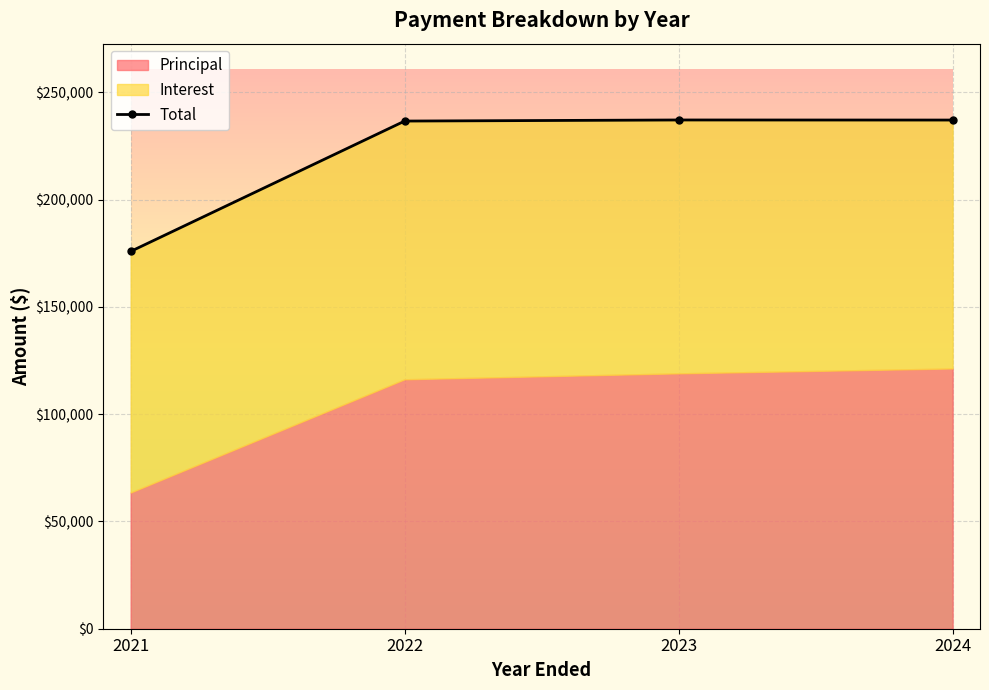

What is the greatest value displayed?

237156.6